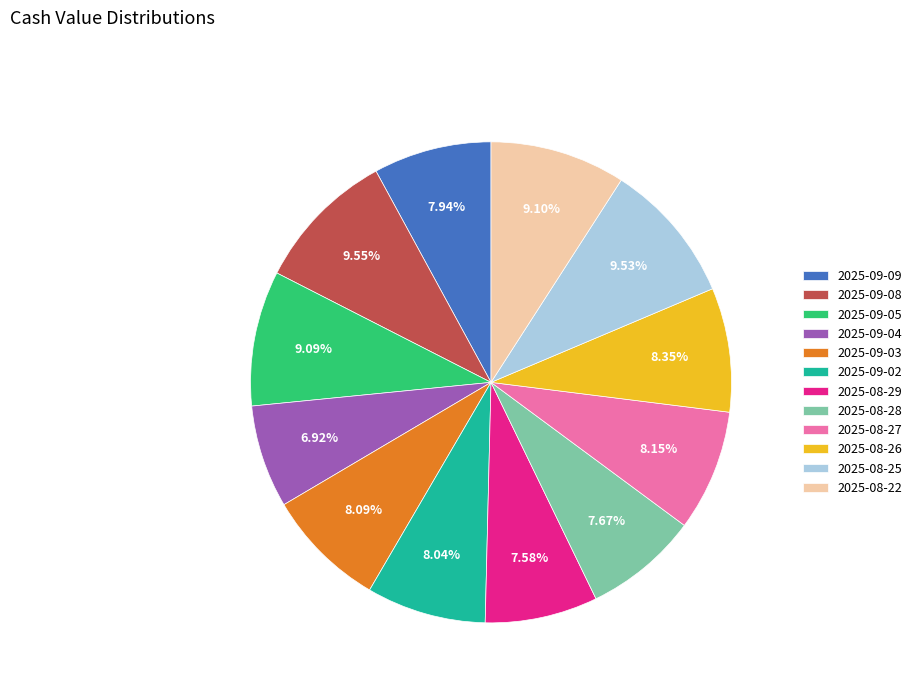

To the nearest percent, what is the combined percentage of 2025-08-27 and 2025-08-22?

17%